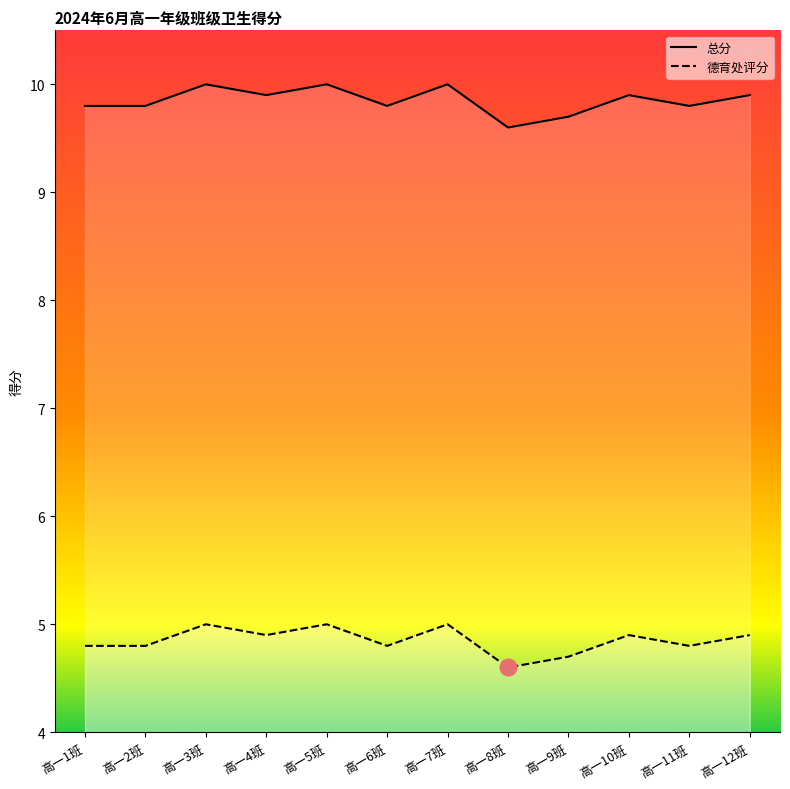

True or false: 总分 and 德育处评分 intersect in this chart.

False